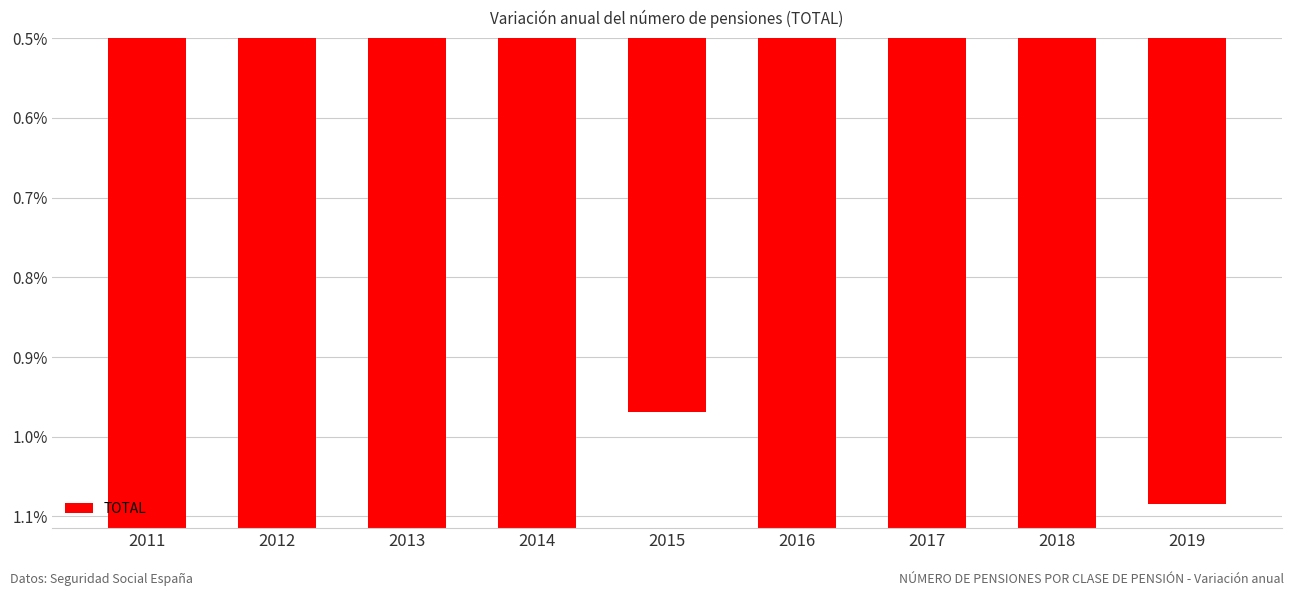

Rank the categories by value from lowest to highest.

2015, 2019, 2017, 2018, 2016, 2014, 2011, 2012, 2013